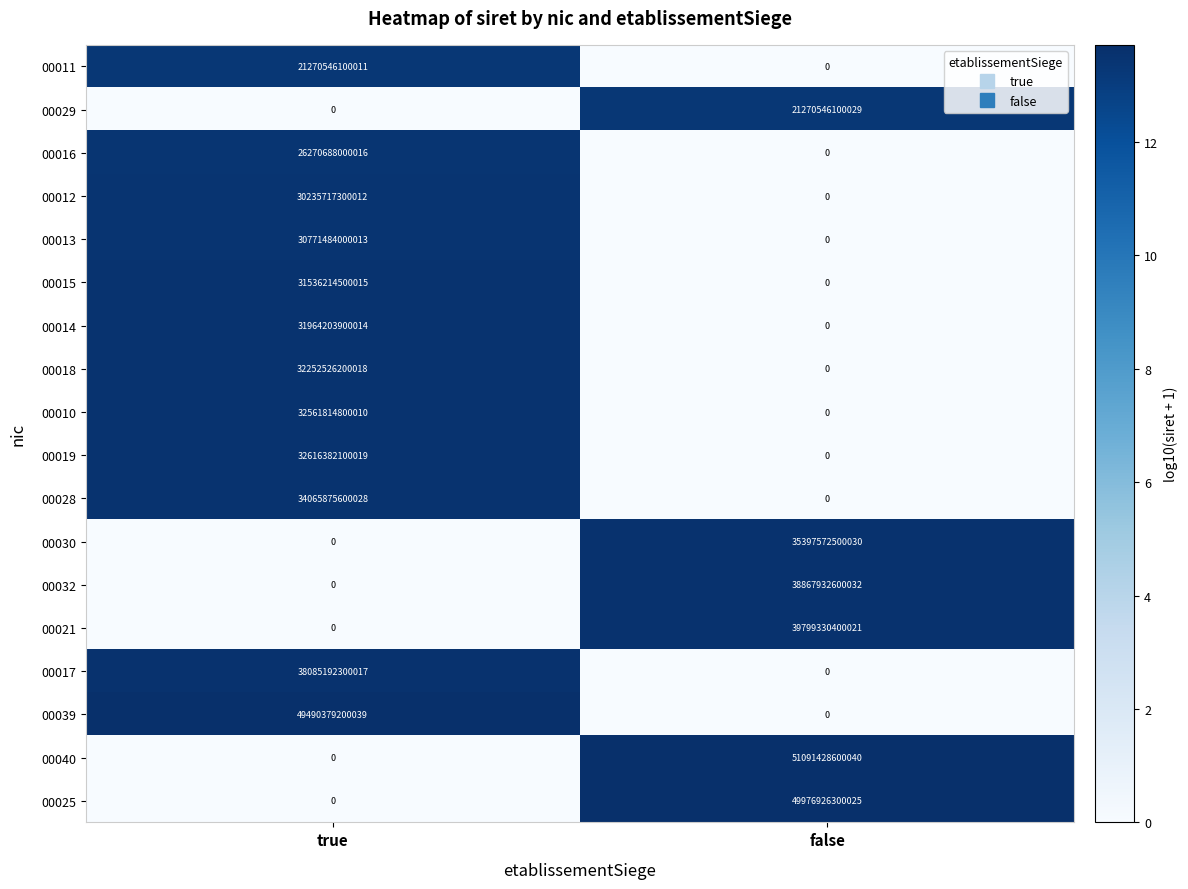

At how many categories does at least one series exceed 0?

2